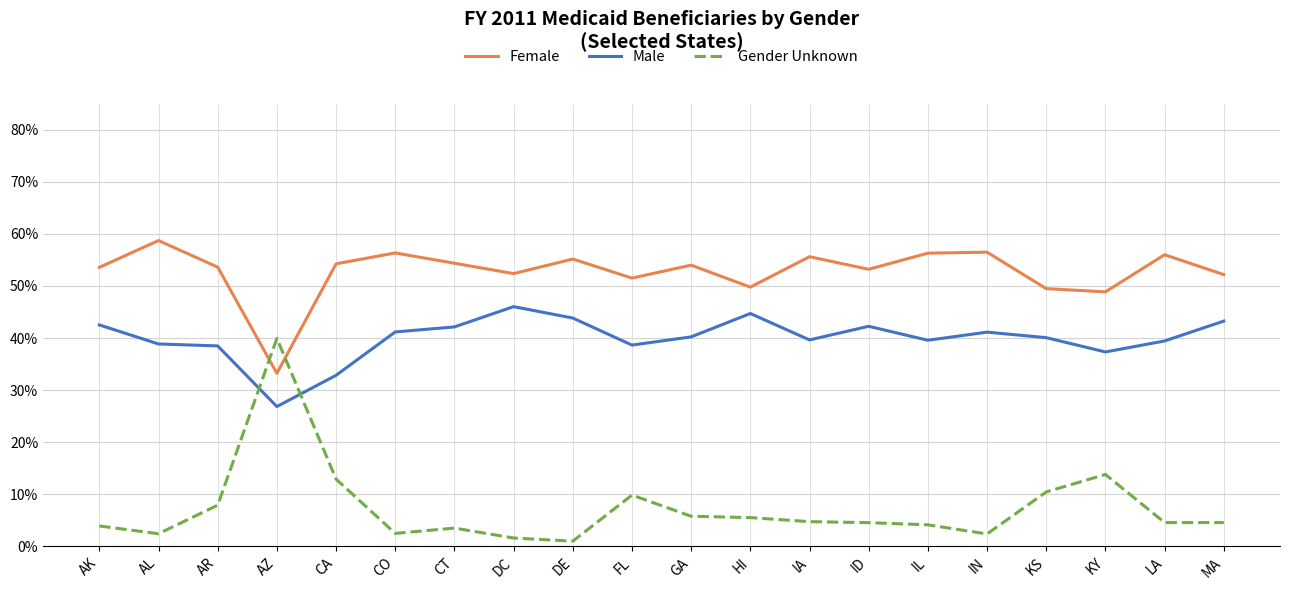

Does the chart have visible grid lines?

Yes